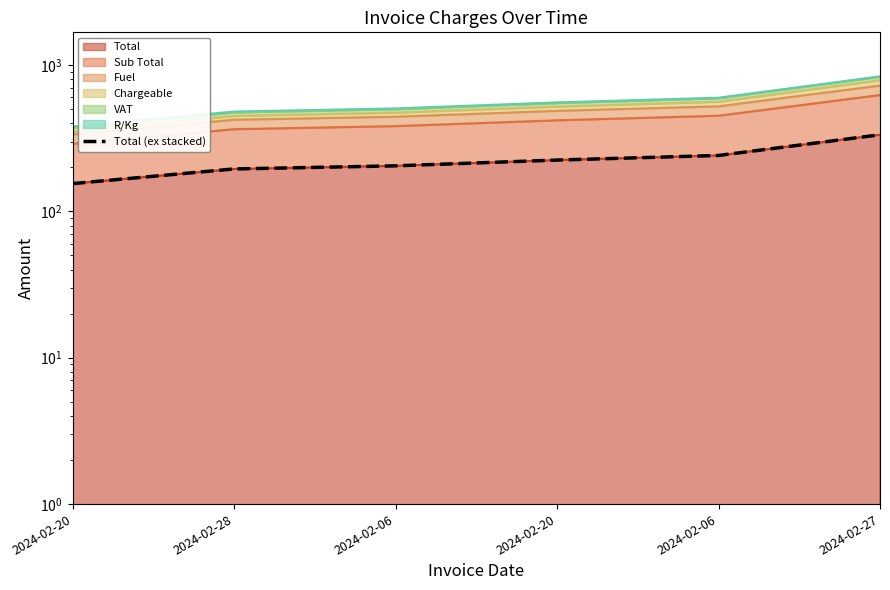

What is the difference between the values at 2024-02-06 and 2024-02-27?

129.0